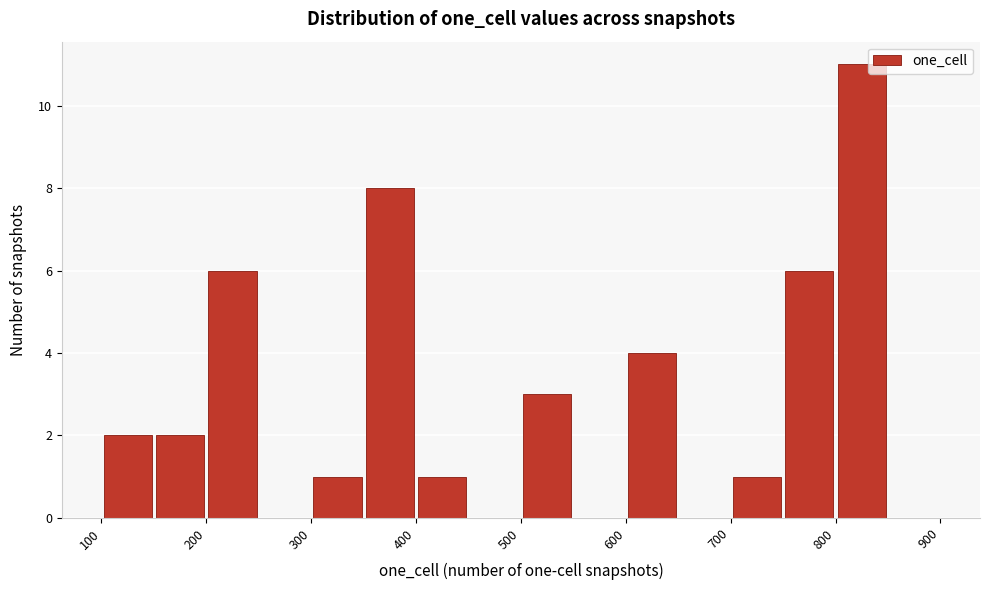

How tall is the bar that spans 200 to 250 on the x-axis? The values are not printed on the chart, so give them approximately, as read against the axis.

6